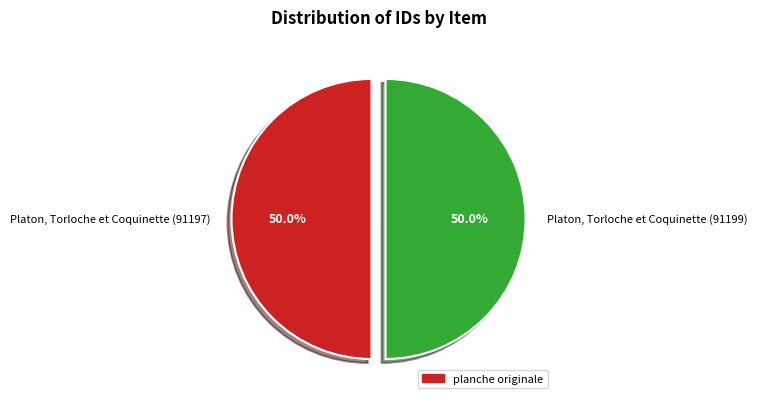

What percentage is the Platon, Torloche et Coquinette (91197) slice, to the nearest percent?

50%